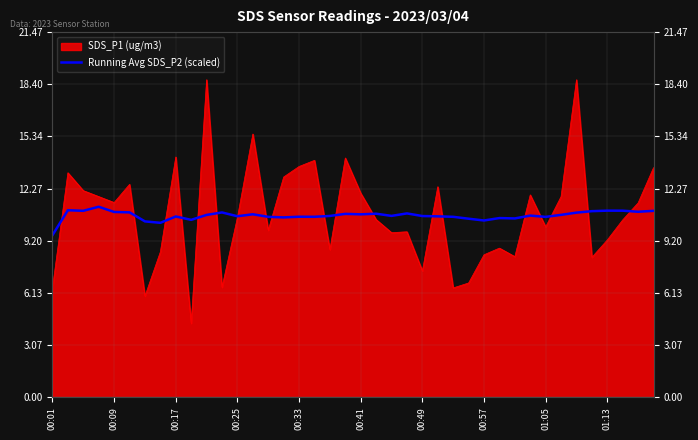

What is the ratio of the value at 12 to the value at 21?

1.0